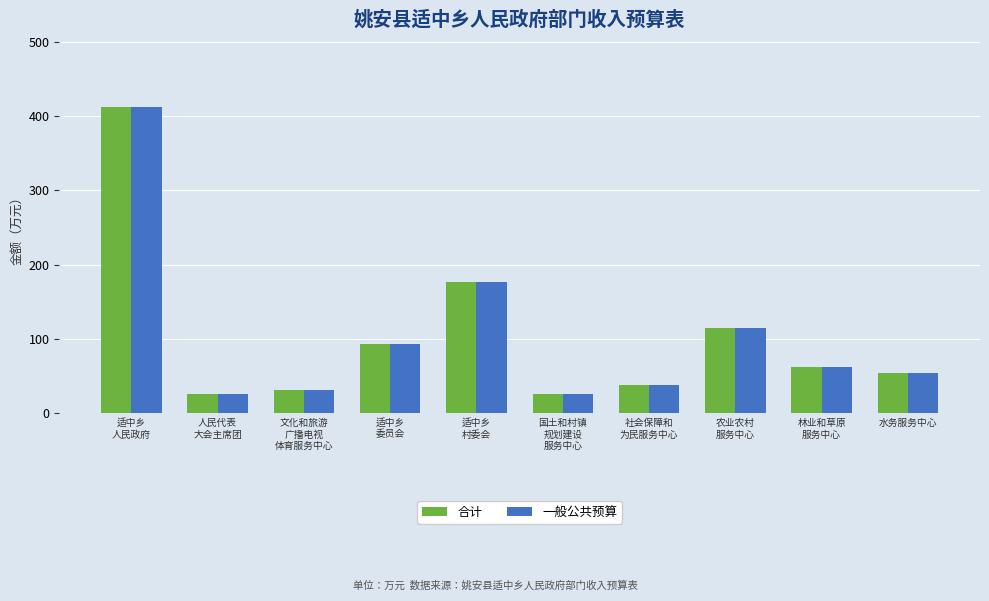

Is the value of 一般公共预算 at 适中乡
委员会 greater than the value of 合计 at 文化和旅游
广播电视
体育服务中心?

Yes